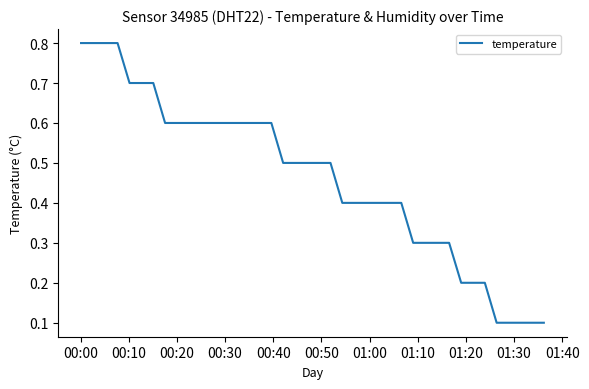

What is the maximum value shown in the chart?

0.8